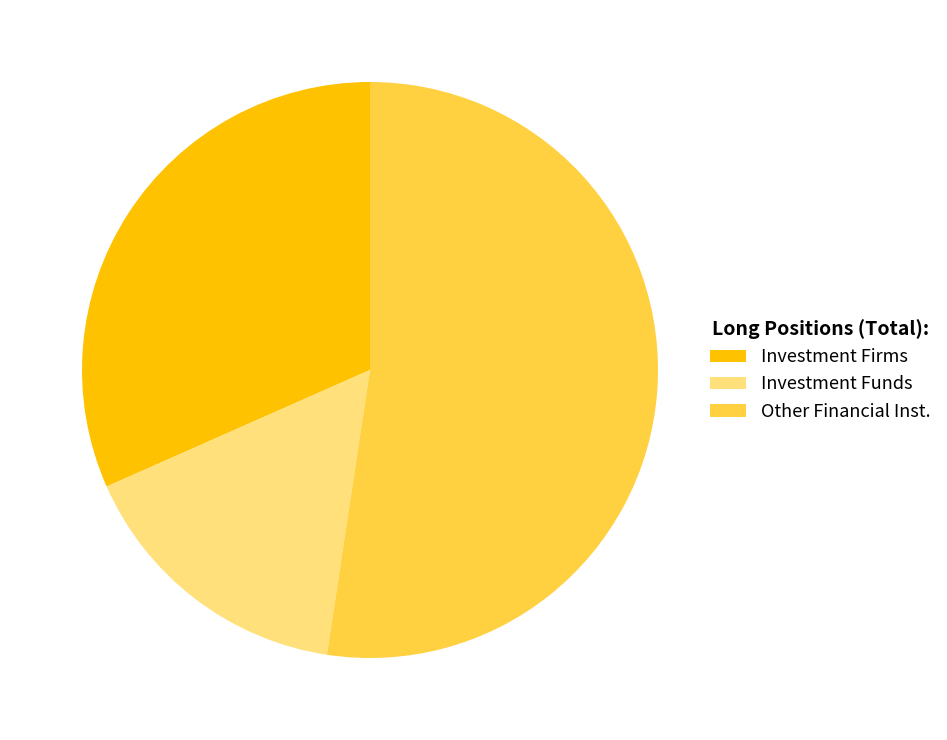

Does any single category account for the majority?

Yes